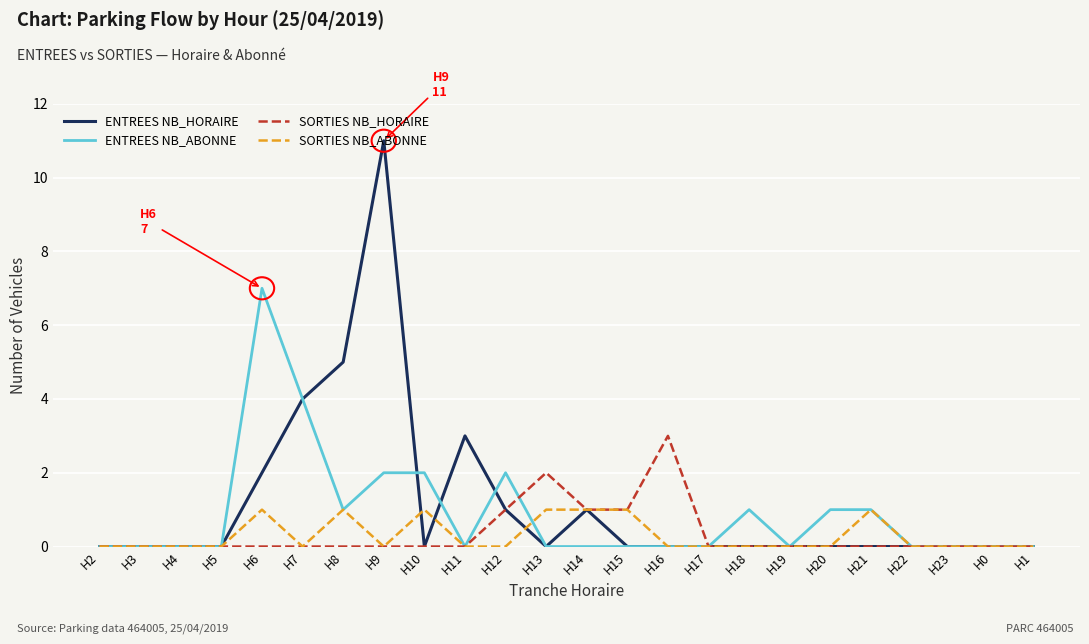

What are all the series names shown in the legend?

ENTREES NB_HORAIRE, ENTREES NB_ABONNE, SORTIES NB_HORAIRE, SORTIES NB_ABONNE